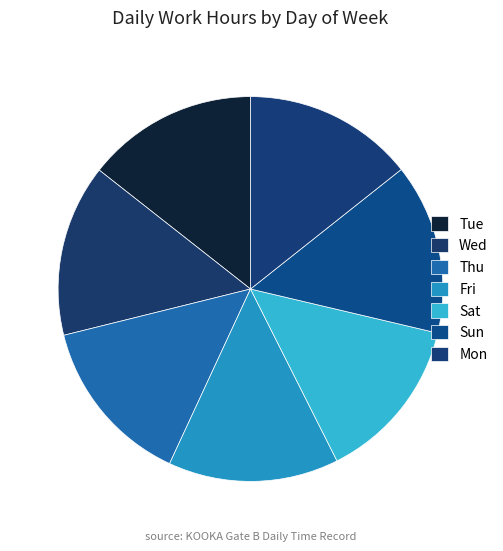

Count the number of slices in the pie.

7